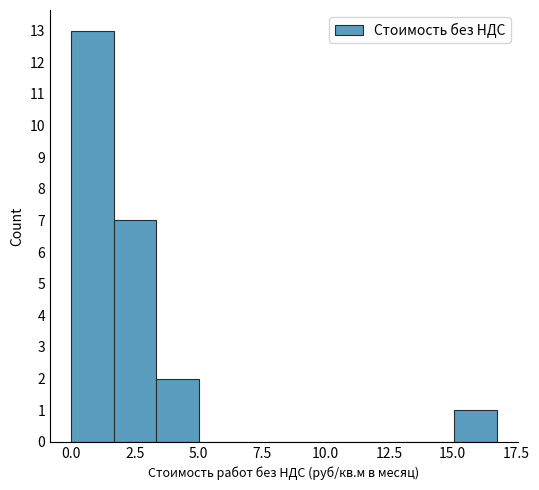

Around what value on the x-axis is the tallest bar? Give the approximate position of its centre, as read against the axis.

1.0